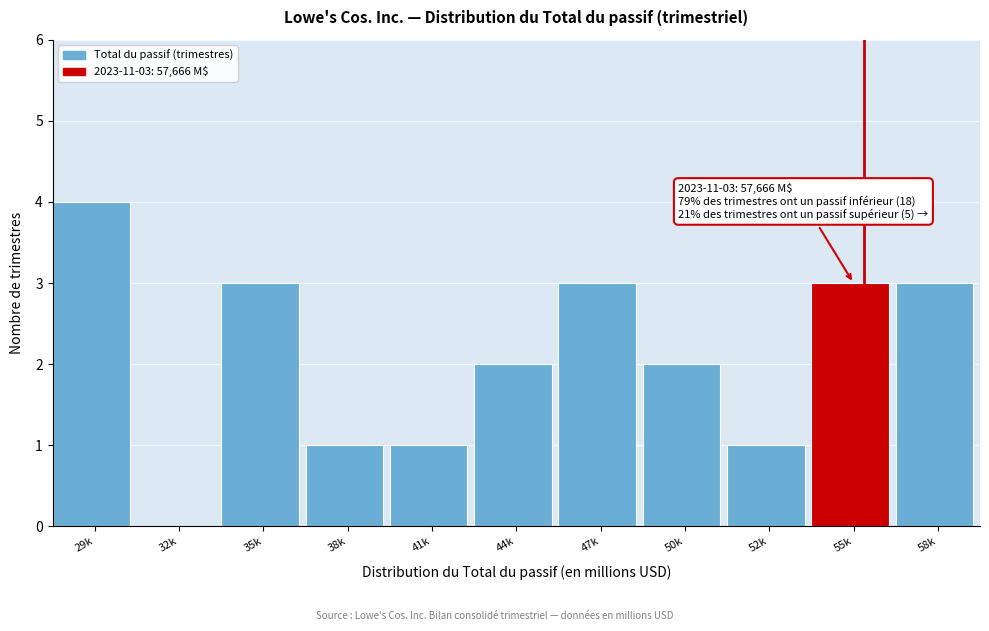

Reading left to right, list all the values displayed in this chart.

29k=4	32k=0	35k=3	38k=1	41k=1	44k=2	47k=3	50k=2	52k=1	55k=3	58k=3